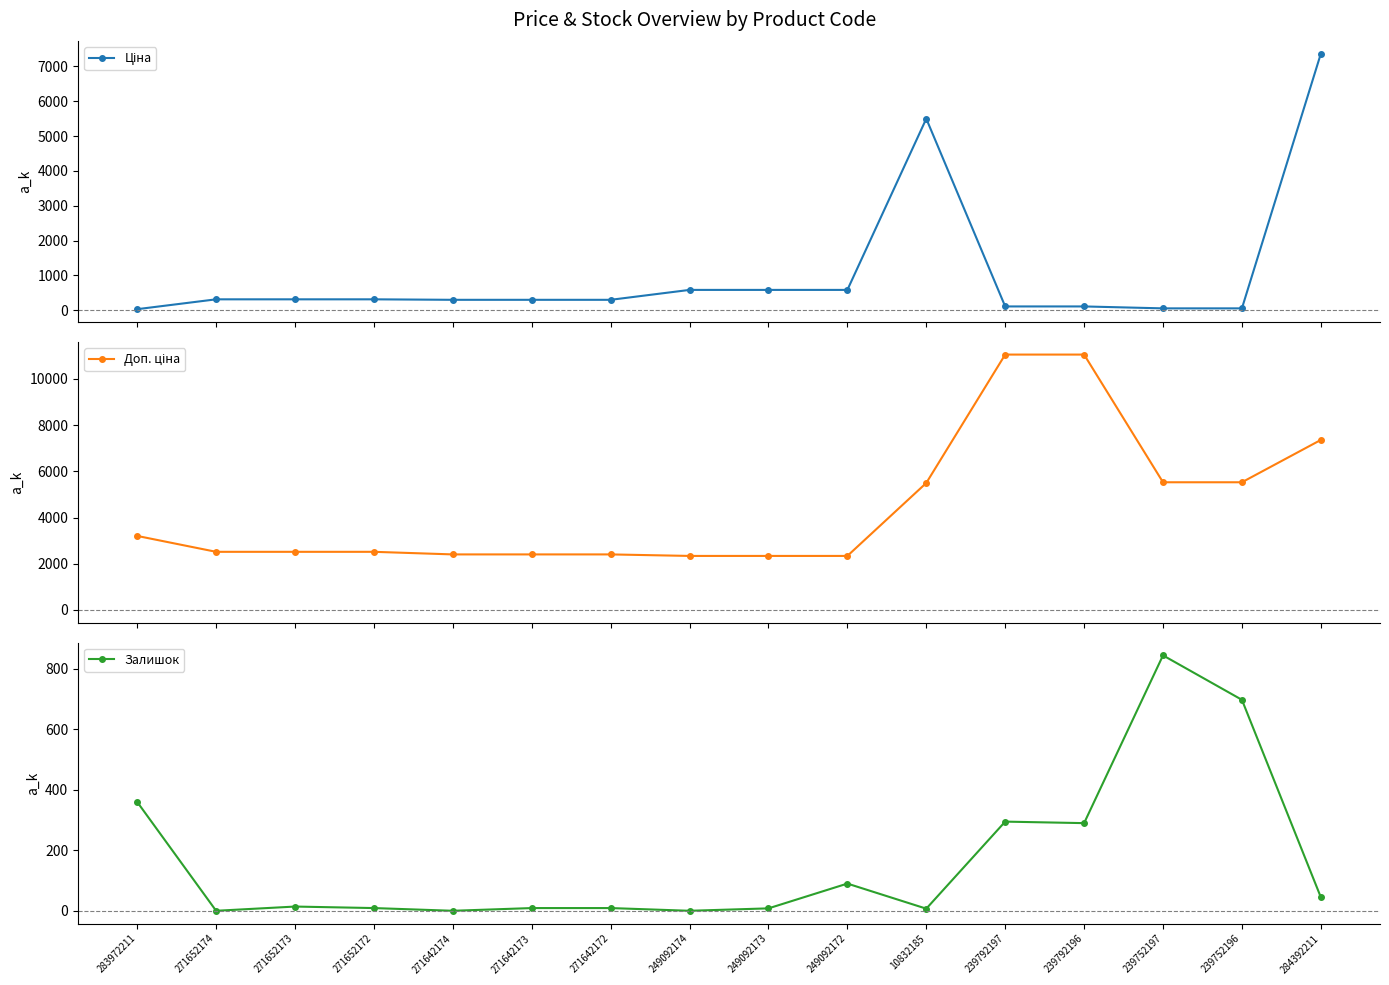

Does the chart have visible grid lines?

No